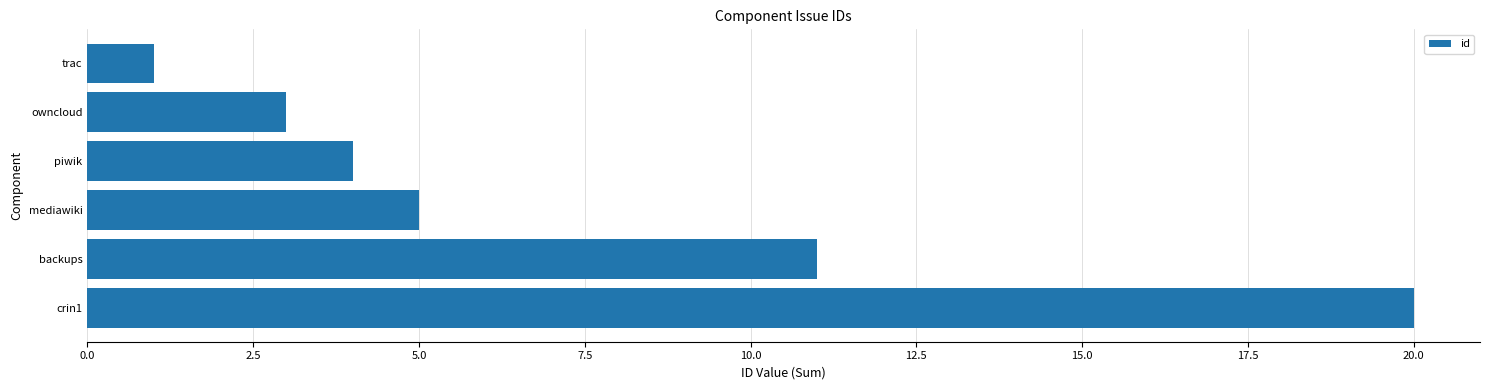

What is the difference between the second highest and minimum values?

10